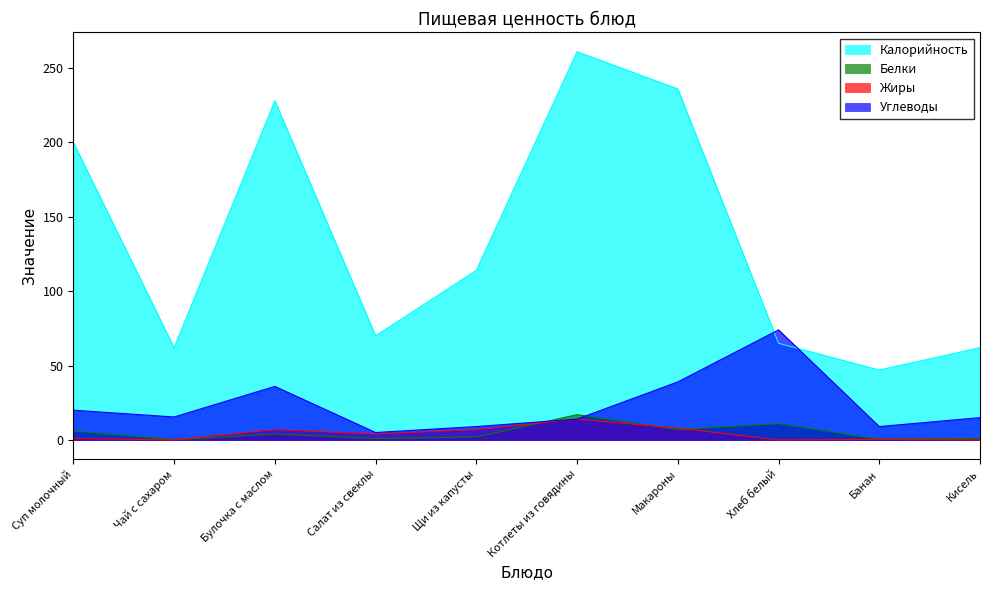

How many interior local peaks does the Углеводы series have?

2